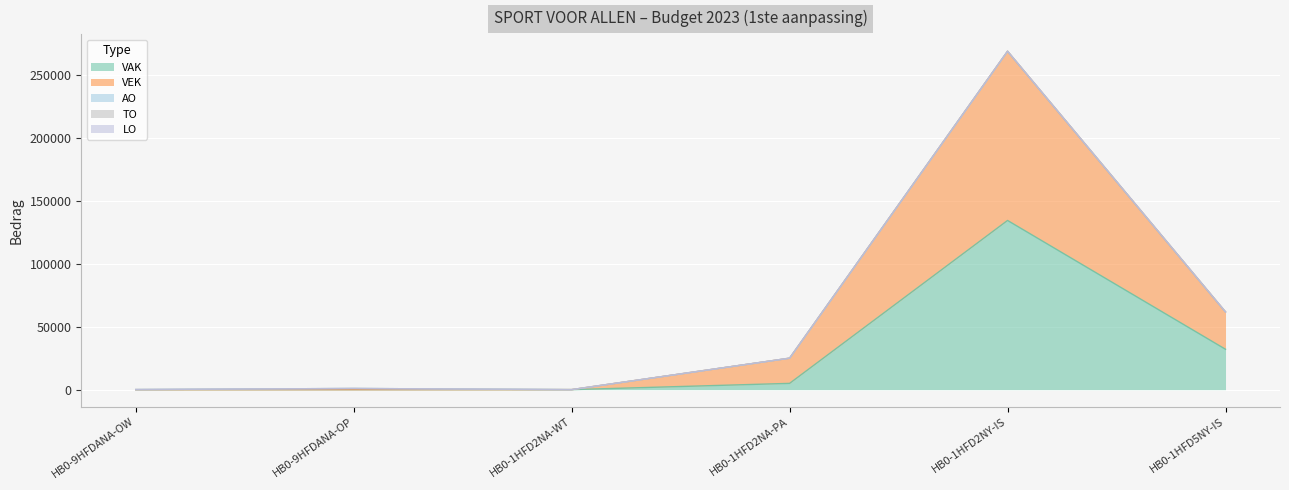

At which label does VEK reach its minimum?

HB0-9HFDANA-OW